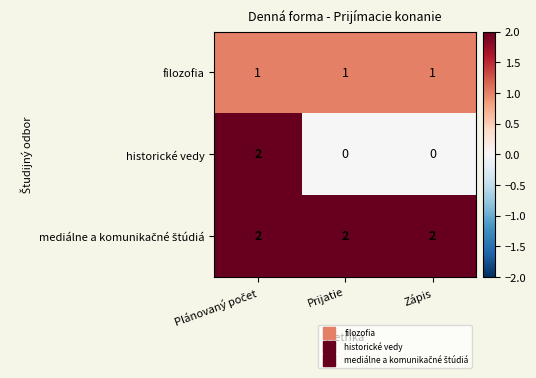

What is the greatest value displayed?

2